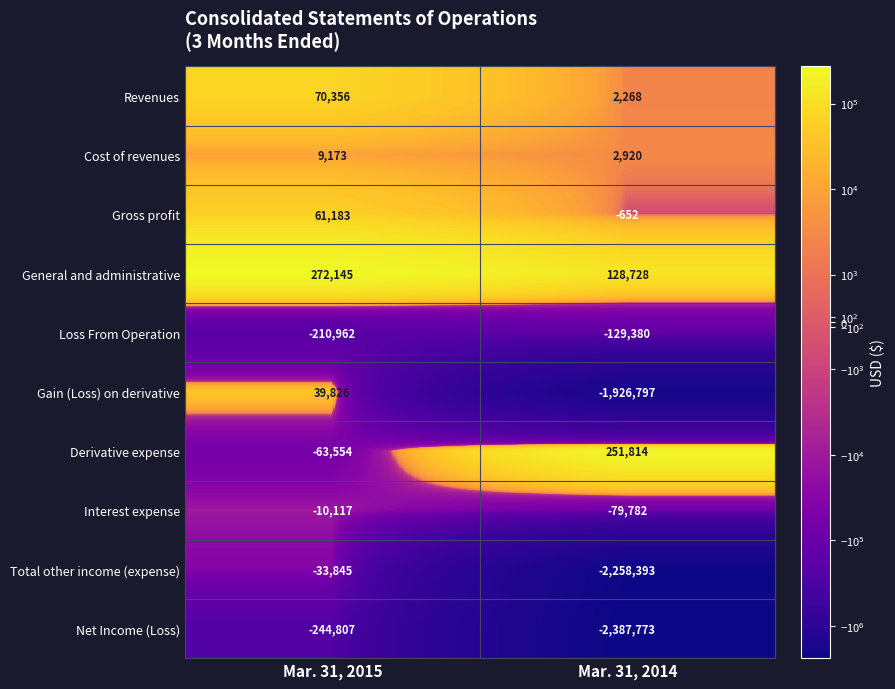

How many data points in Gross profit are less than 61183?

1